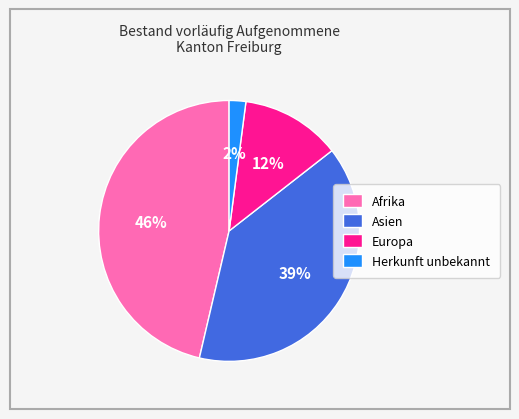

To the nearest percent, what percentage of the pie is Europa?

12%